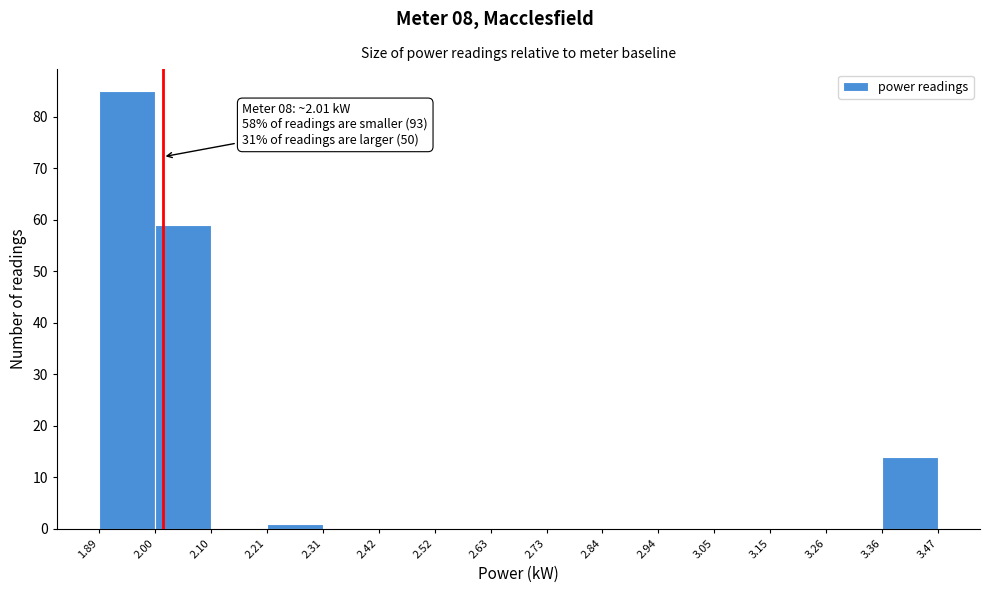

Over which range of the x-axis is the bar tallest?

1.89 to 2.00